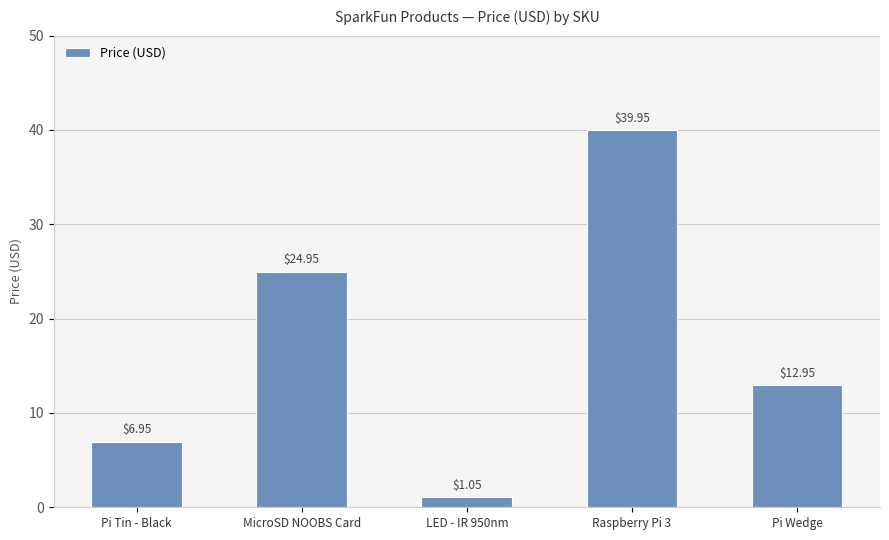

Where is the data nearest to the value 20?

MicroSD NOOBS Card